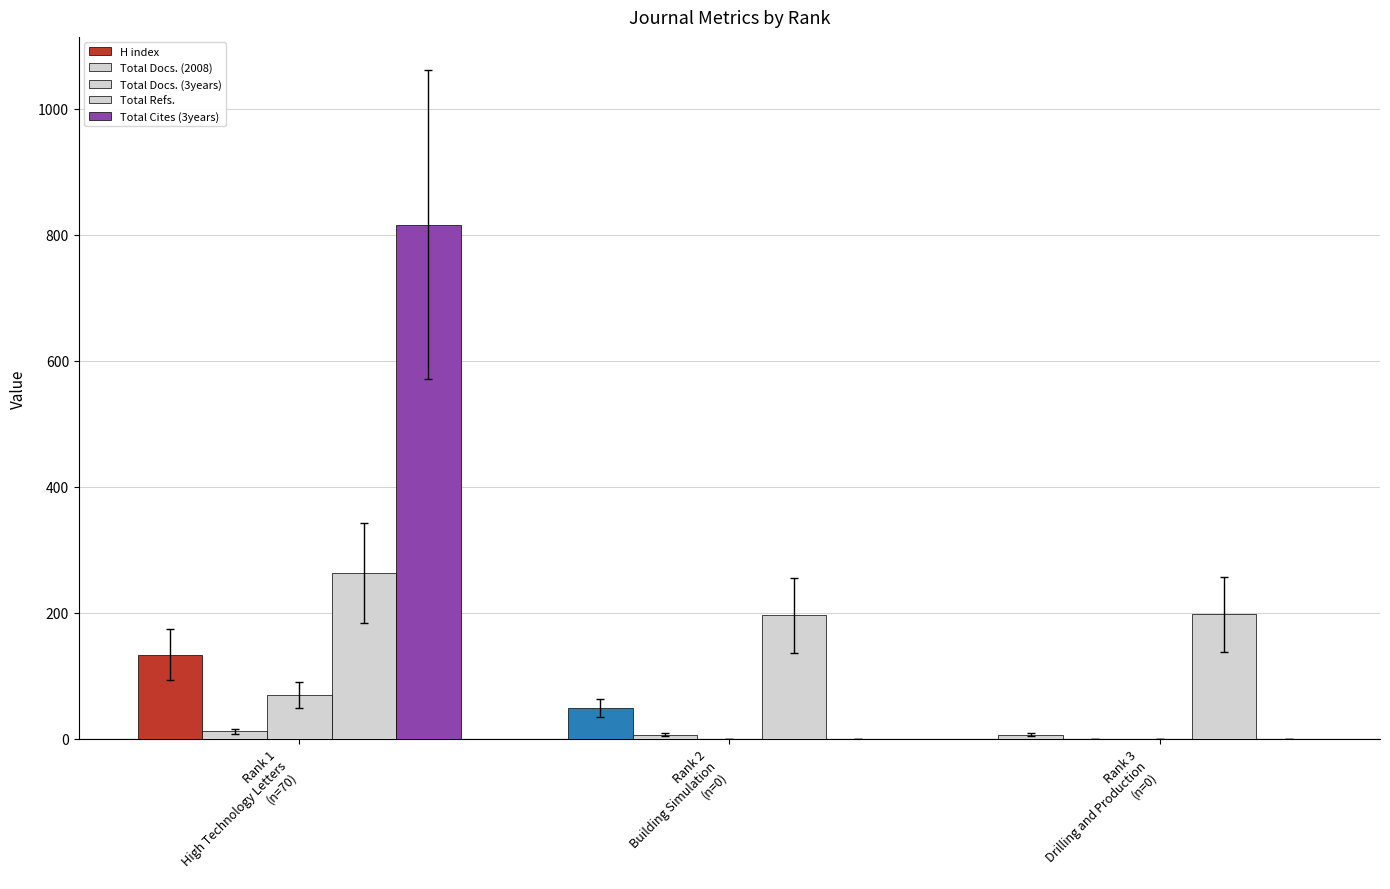

How many groups of bars are there?

3